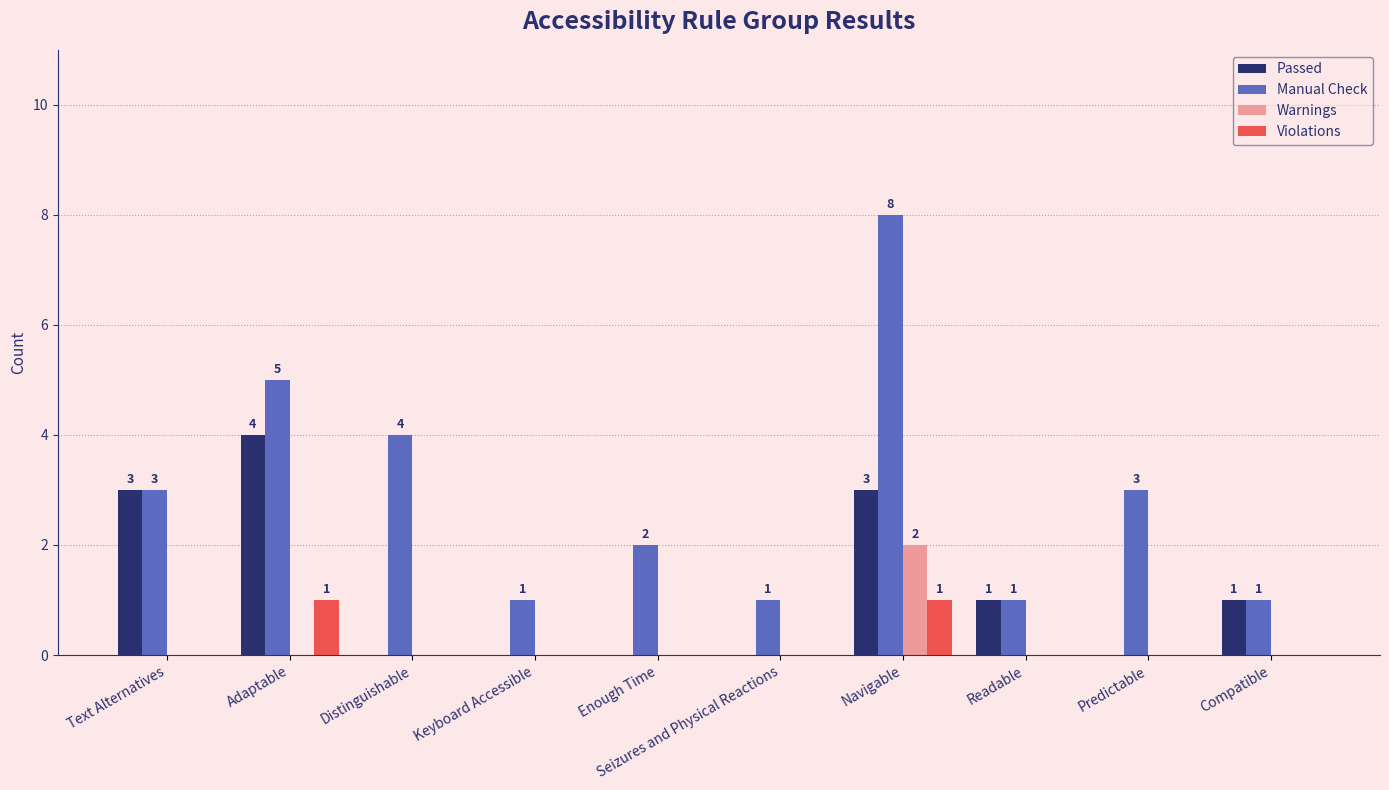

Is it true that Violations equals 0 at Readable?

True